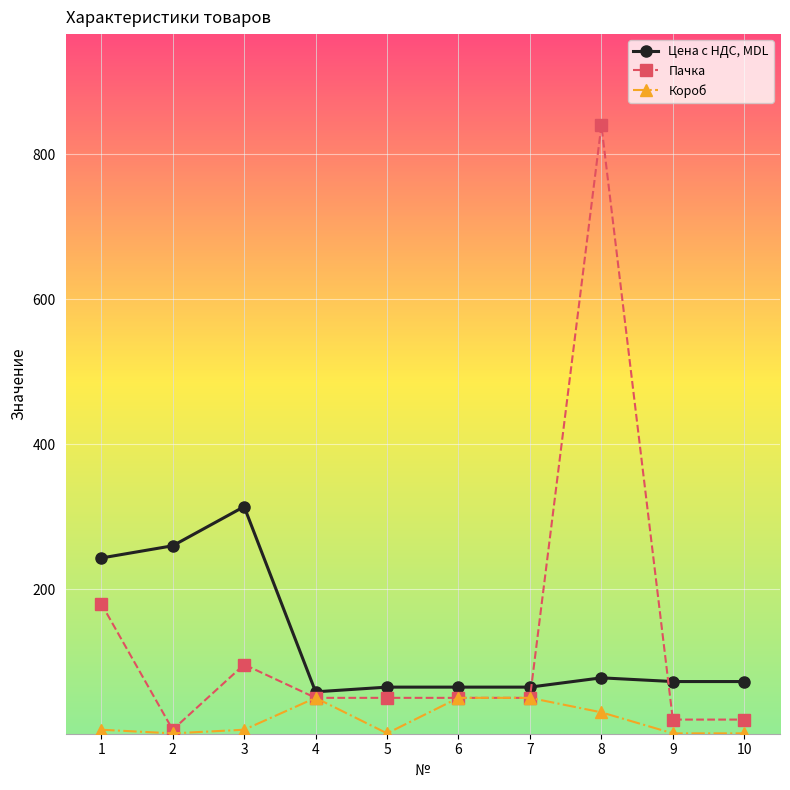

At how many categories does at least one series exceed 220?

4